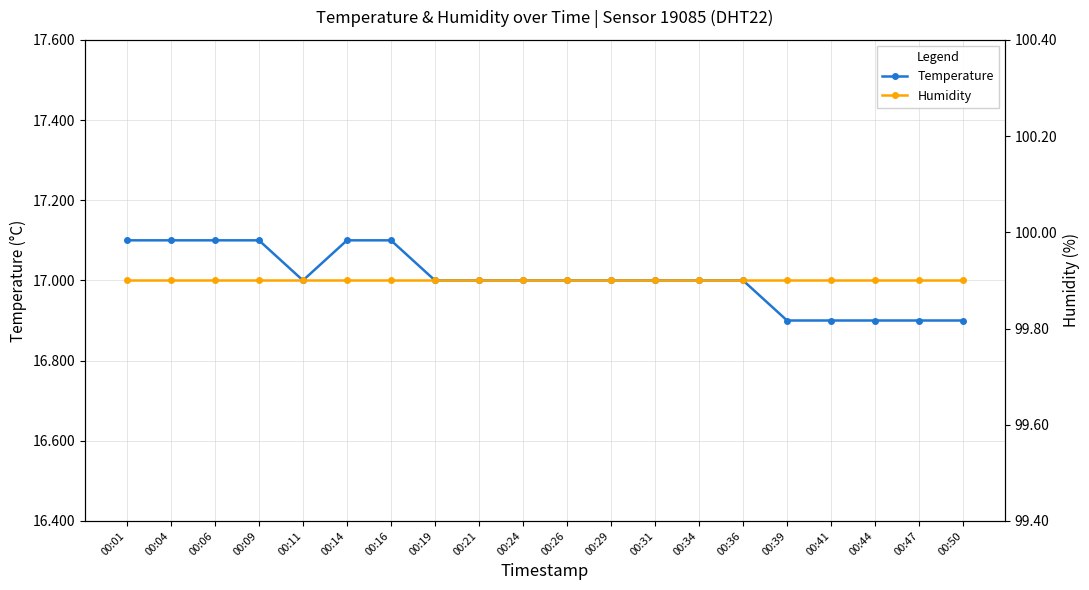

Rank the series at 00:06 from highest to lowest value.

Humidity, Temperature